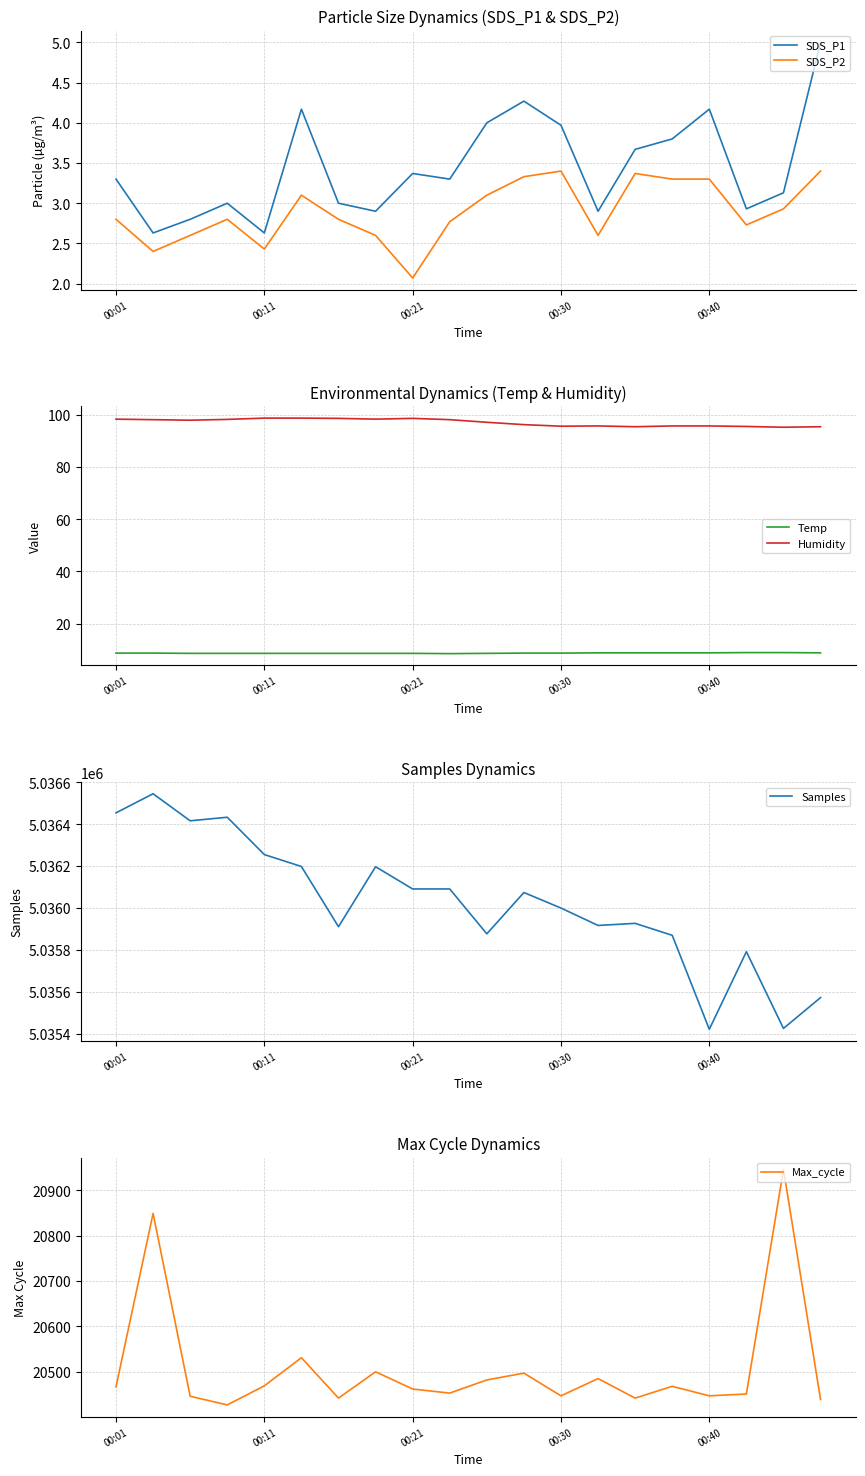

What are all the series names shown in the legend?

SDS_P1, SDS_P2, Temp, Humidity, Samples, Max_cycle